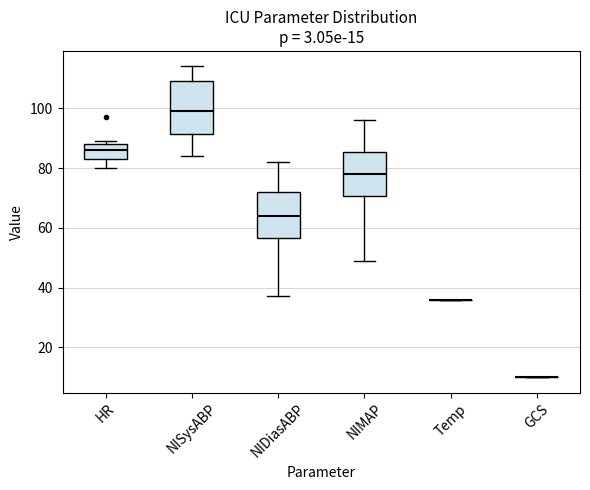

Reading left to right, read every box against the y-axis: the position of its median line, the range the box covers, and the ends of its whiskers. The values are not printed on the chart, so give them approximately, as read against the axis.

HR: median 86, box 84 to 88, whiskers 80 to 90
NISysABP: median 100, box 92 to 110, whiskers 84 to 114
NIDiasABP: median 64, box 56 to 72, whiskers 38 to 82
NIMAP: median 78, box 70 to 86, whiskers 50 to 96
Temp: box collapsed to a line at 36, whiskers 36 to 36
GCS: box collapsed to a line at 10, whiskers 10 to 10